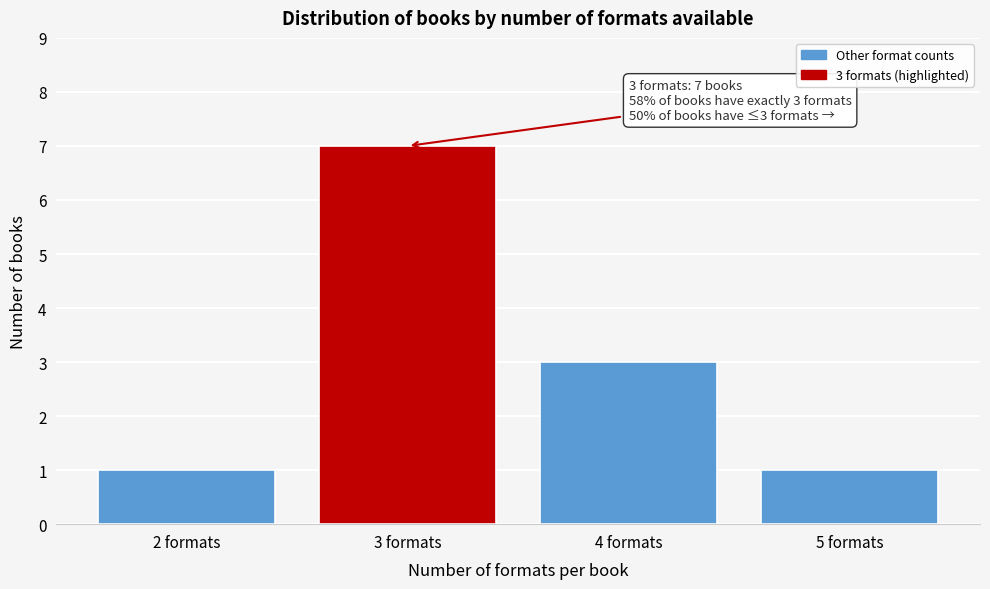

Reading left to right, extract all data points from this chart.

2 formats=1	3 formats=7	4 formats=3	5 formats=1